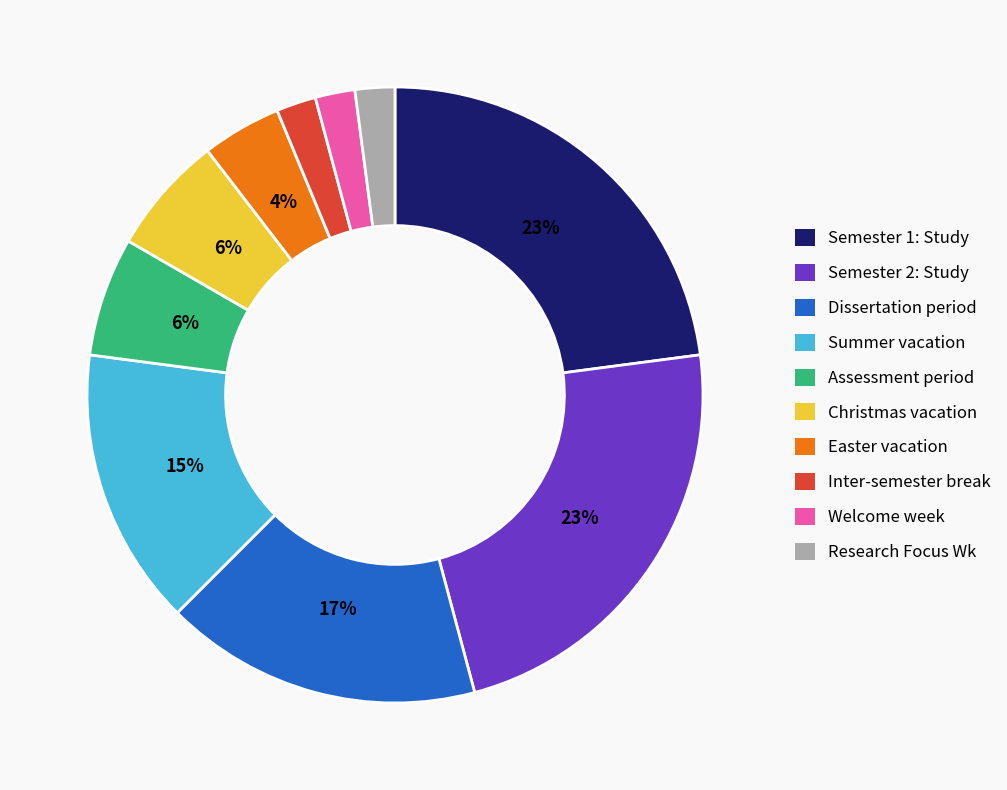

Combined, do Dissertation period and Semester 1: Study account for over 50%?

No